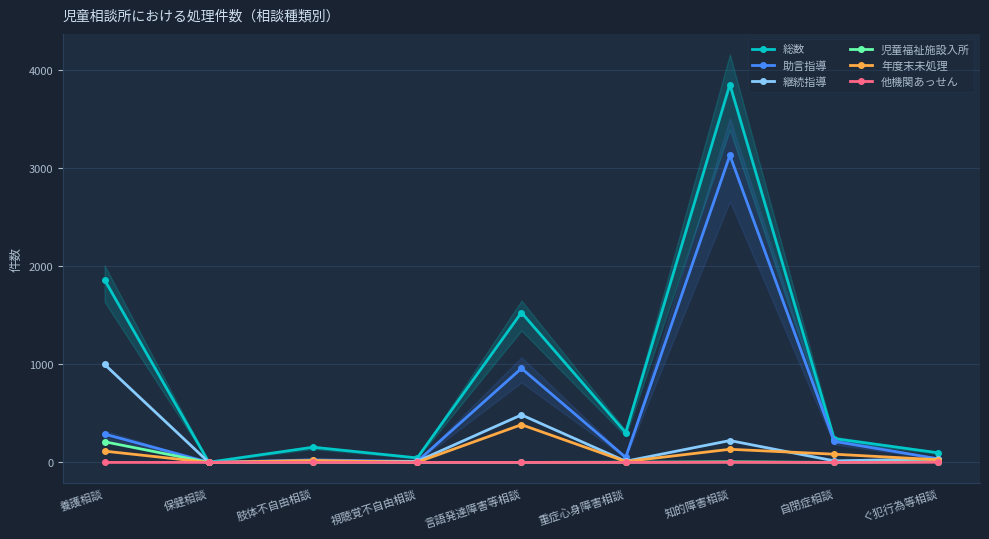

Is it true that 助言指導 equals 65 at ぐ犯行為等相談?

False